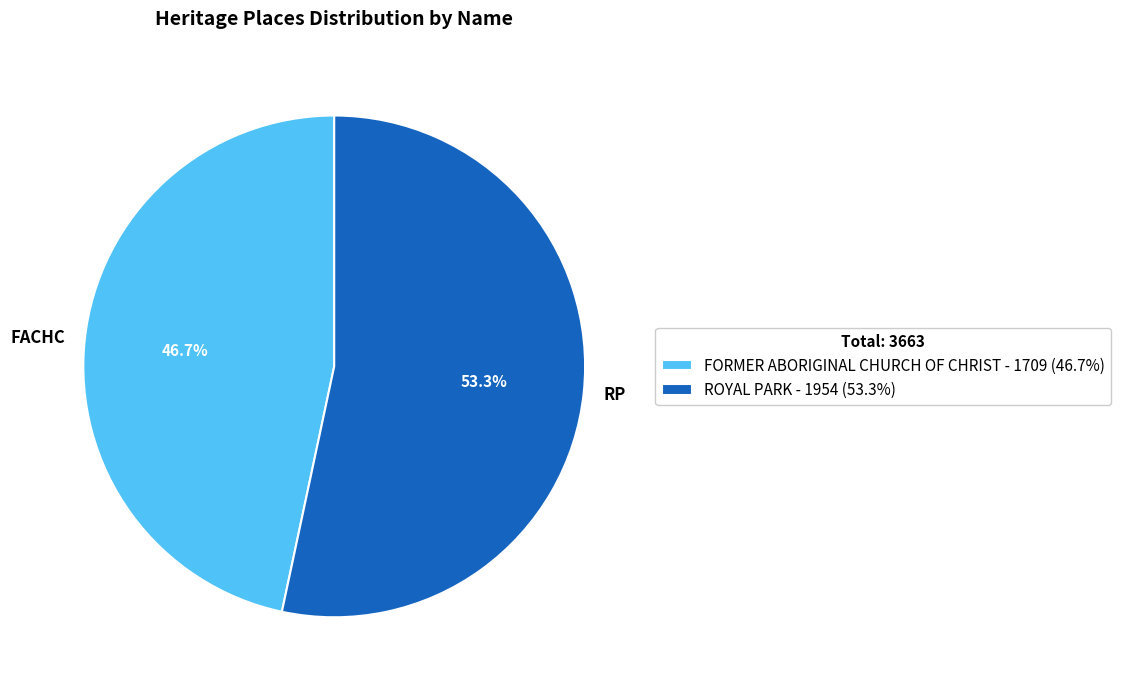

Which has a higher value, FORMER ABORIGINAL CHURCH OF CHRIST or ROYAL PARK?

ROYAL PARK